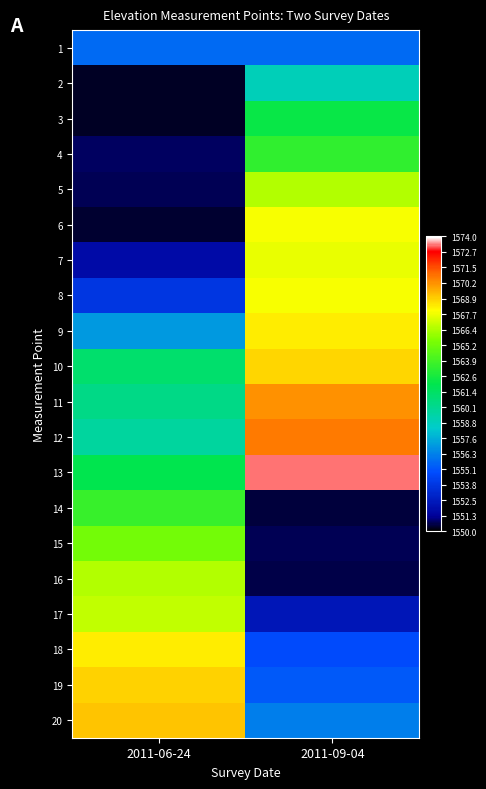

How many series are shown in this chart?

20